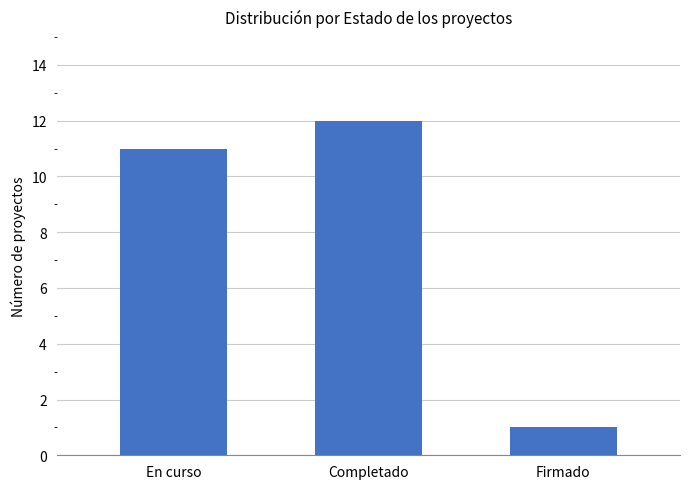

What is the sum of the values at En curso and Completado?

23